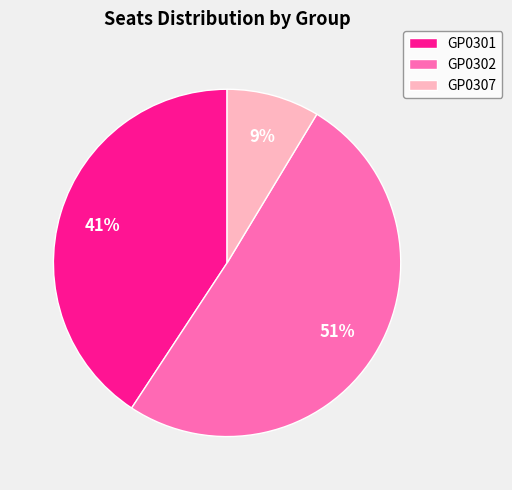

Count the number of slices in the pie.

3